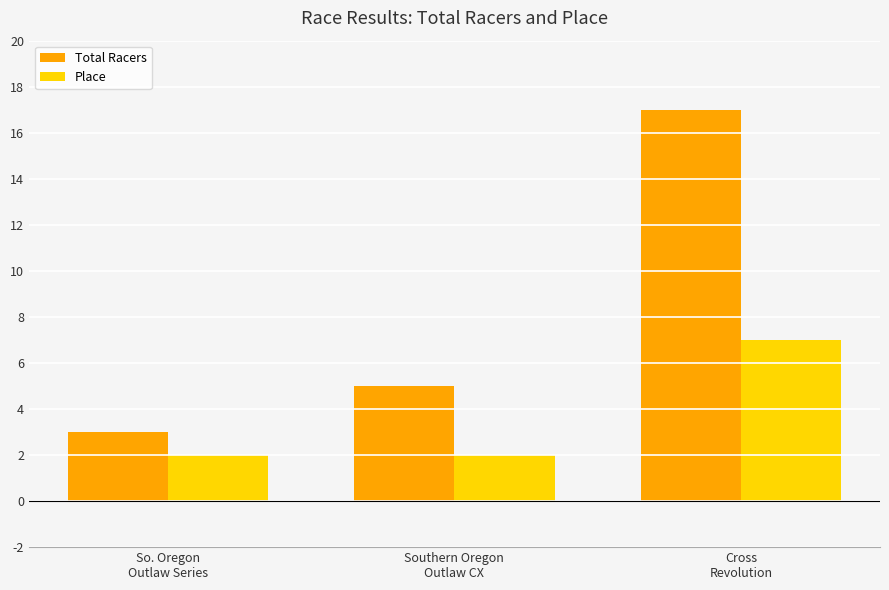

What is the difference between the maximum and minimum values in the Total Racers series?

14